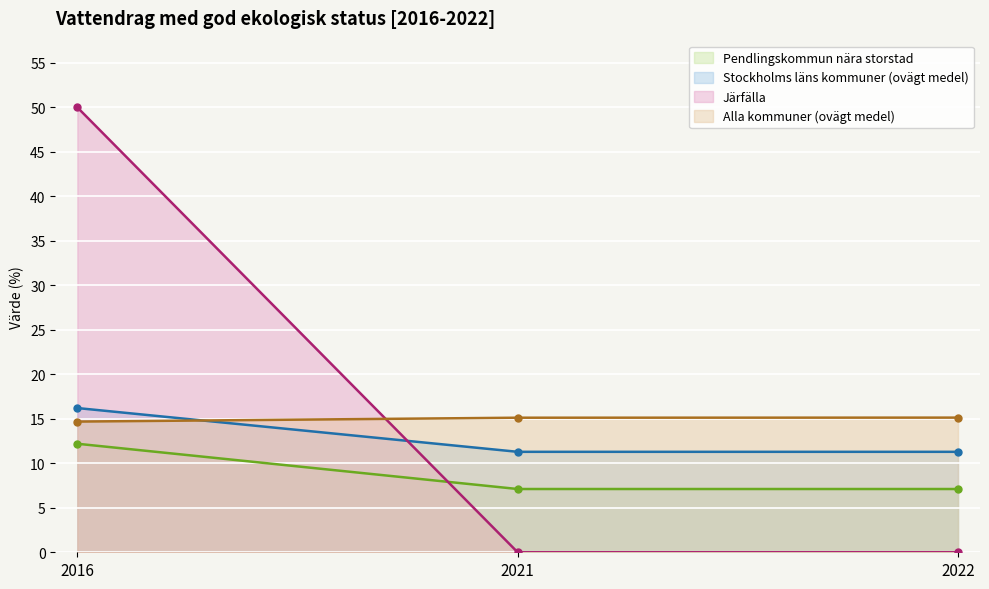

Reading left to right, list all the values displayed in this chart.

Pendlingskommun nära storstad: 2016=12.2	2021=7.1	2022=7.1
Stockholms läns kommuner (ovägt medel): 2016=16.2	2021=11.3	2022=11.3
Järfälla: 2016=50.0	2021=0.0	2022=0.0
Alla kommuner (ovägt medel): 2016=14.7	2021=15.1	2022=15.1